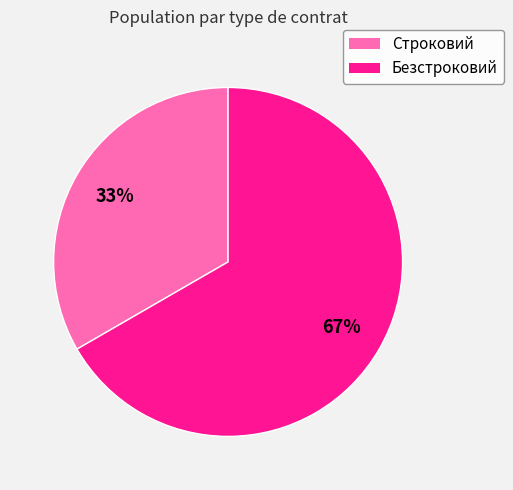

To the nearest percent, what portion does Строковий represent?

33%